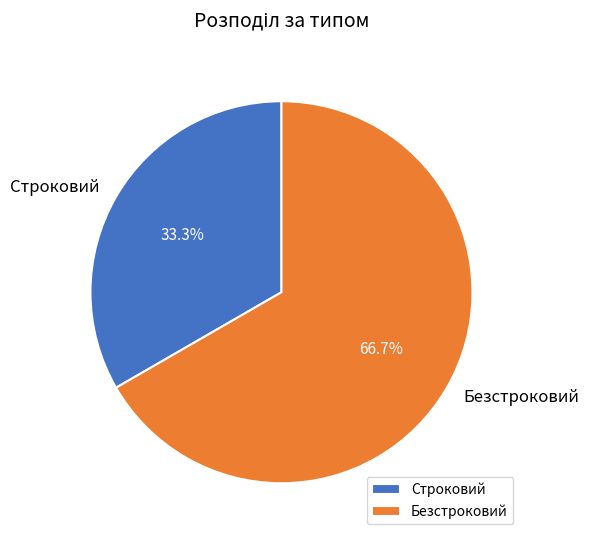

What portion of the pie excludes Строковий?

66.7%